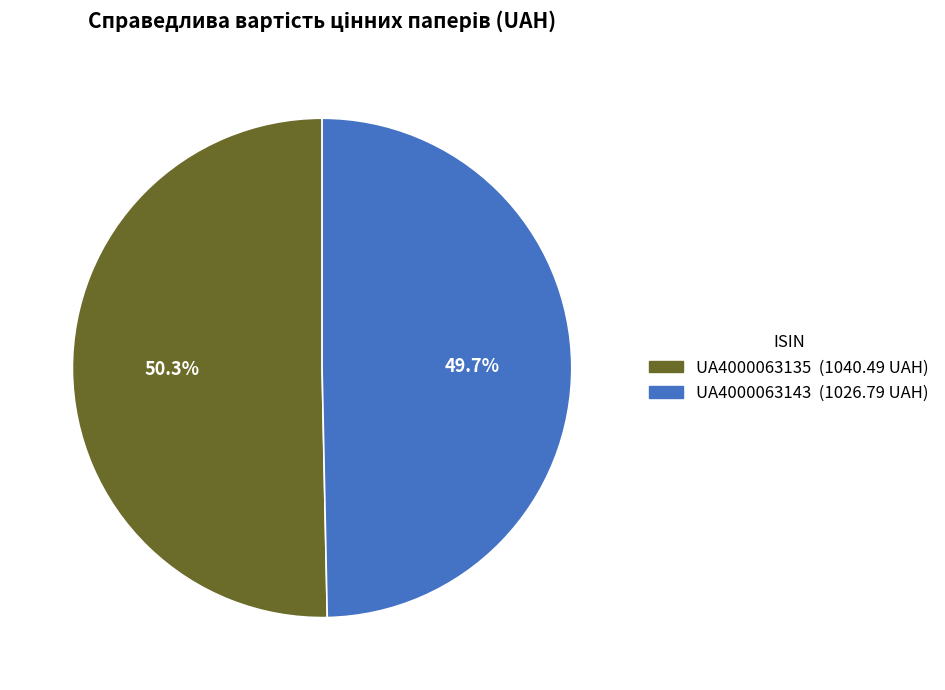

Rank the categories by value from highest to lowest.

UA4000063135, UA4000063143